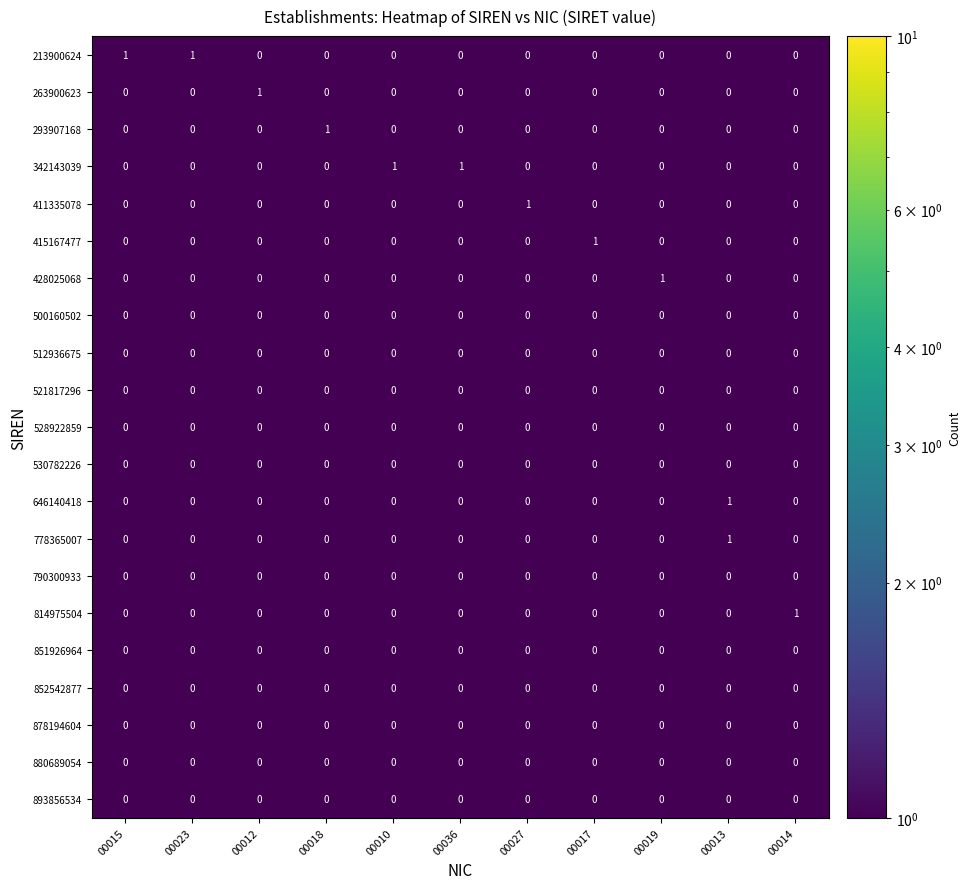

Which category has the highest value in the 293907168 series?

00018